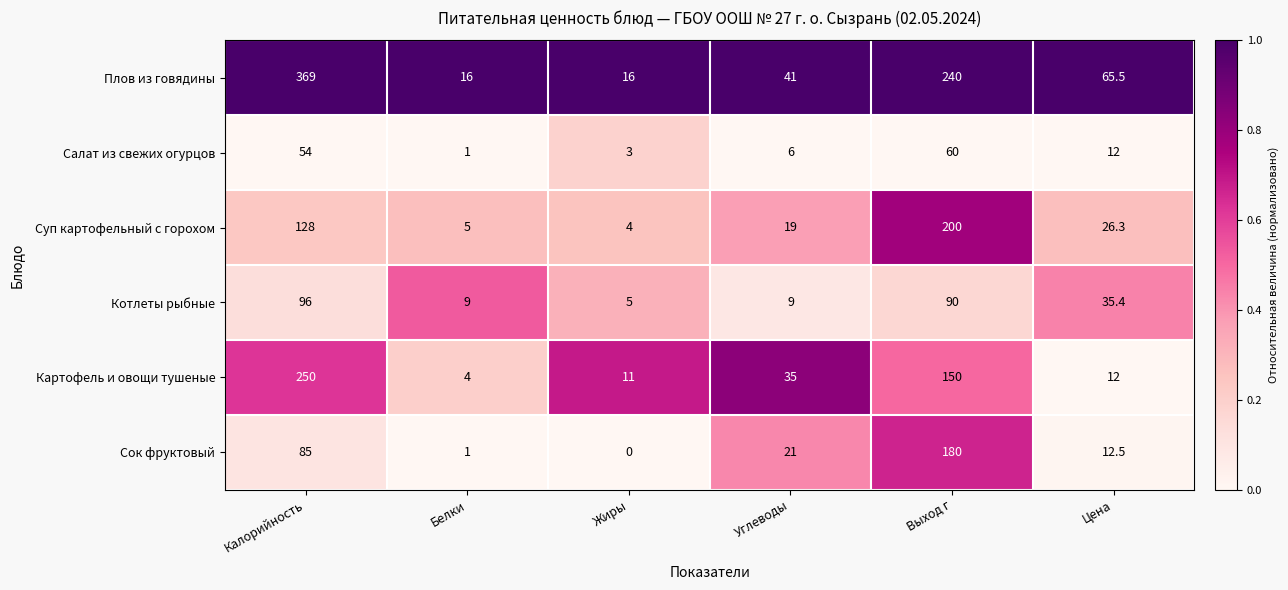

Where is Салат из свежих огурцов nearest to the value 30?

Цена